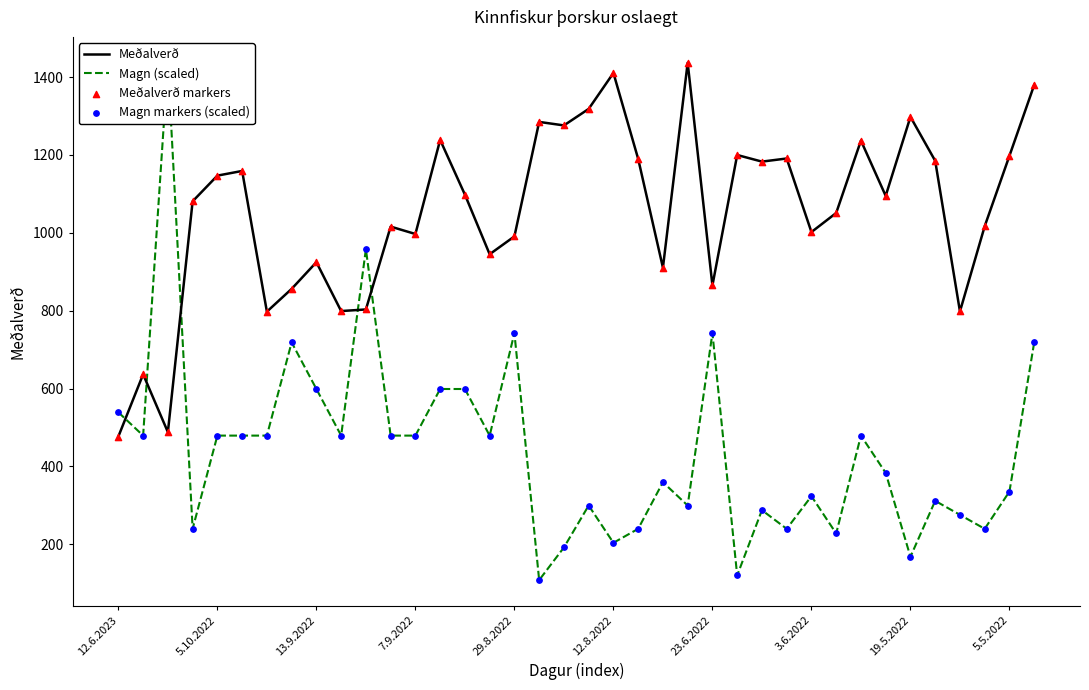

The Meðalverð series shows 997.0 at 7.9.2022. True or false?

True